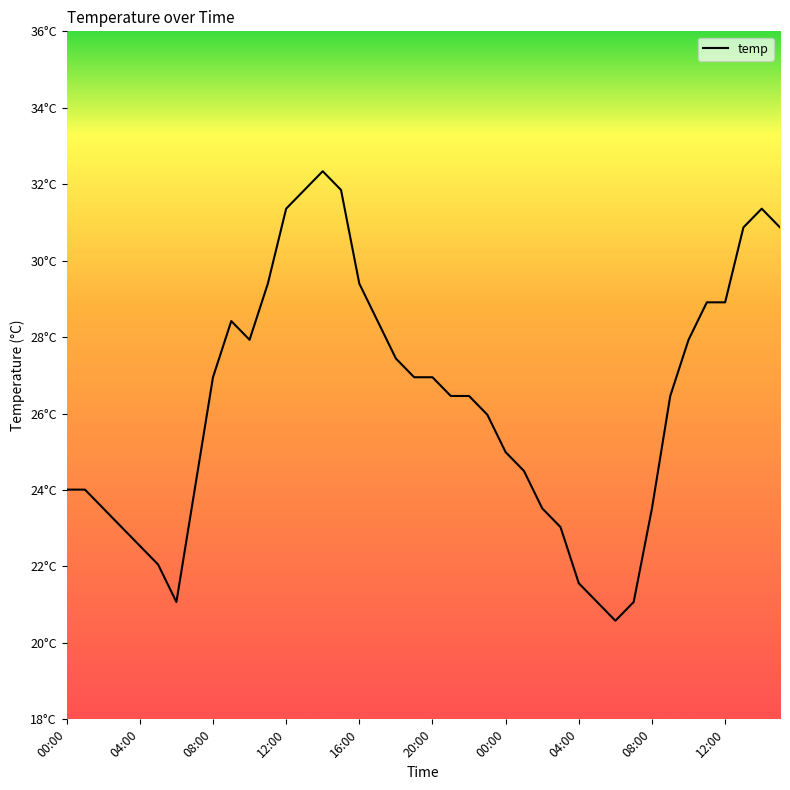

Does the chart display data point markers on the line(s)?

No